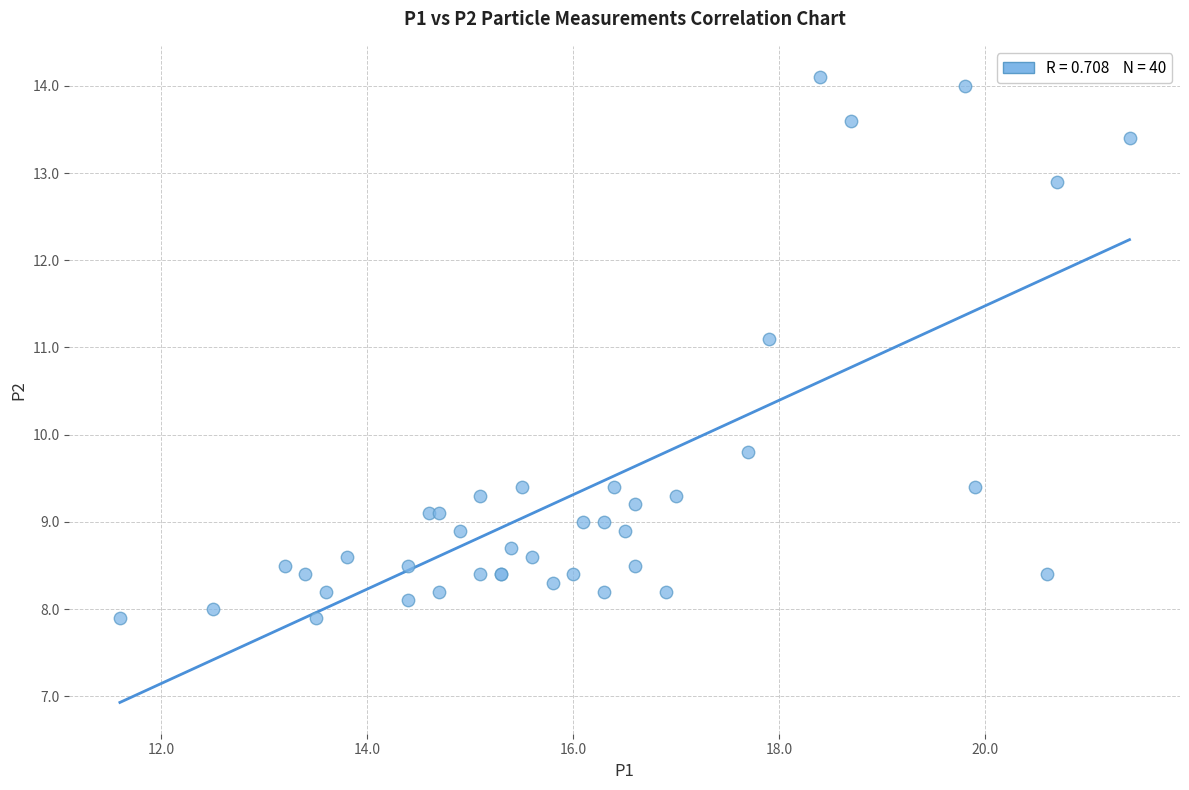

What Y value in the scatter plot is closest to 11?

11.1